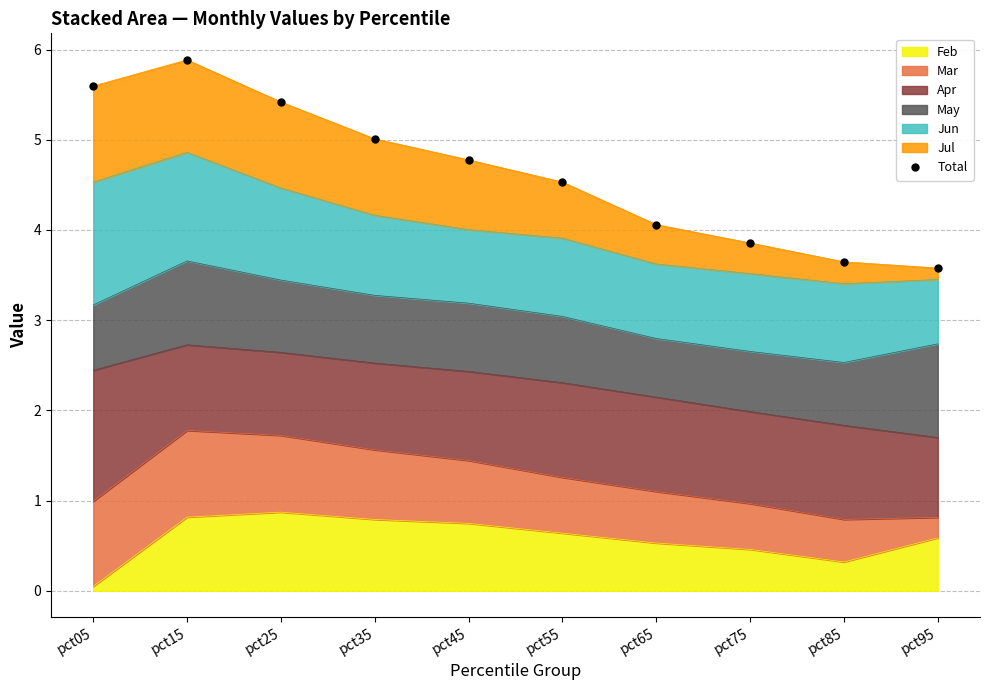

Approximately how many times larger is the value at pct45 compared to pct75?

1.2